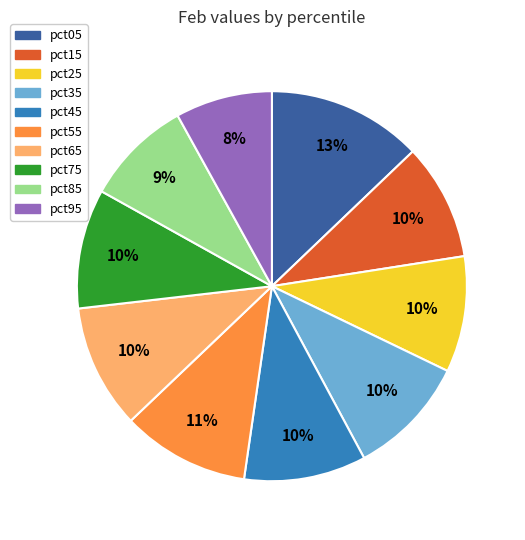

Which slice is the largest?

pct05